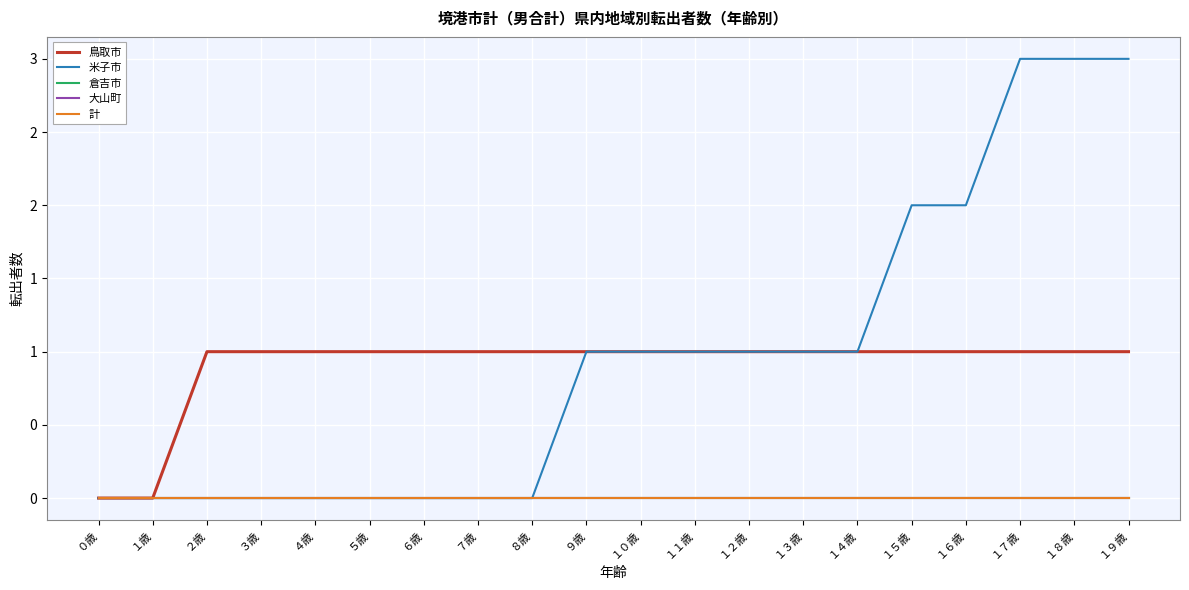

Does the chart have visible grid lines?

Yes